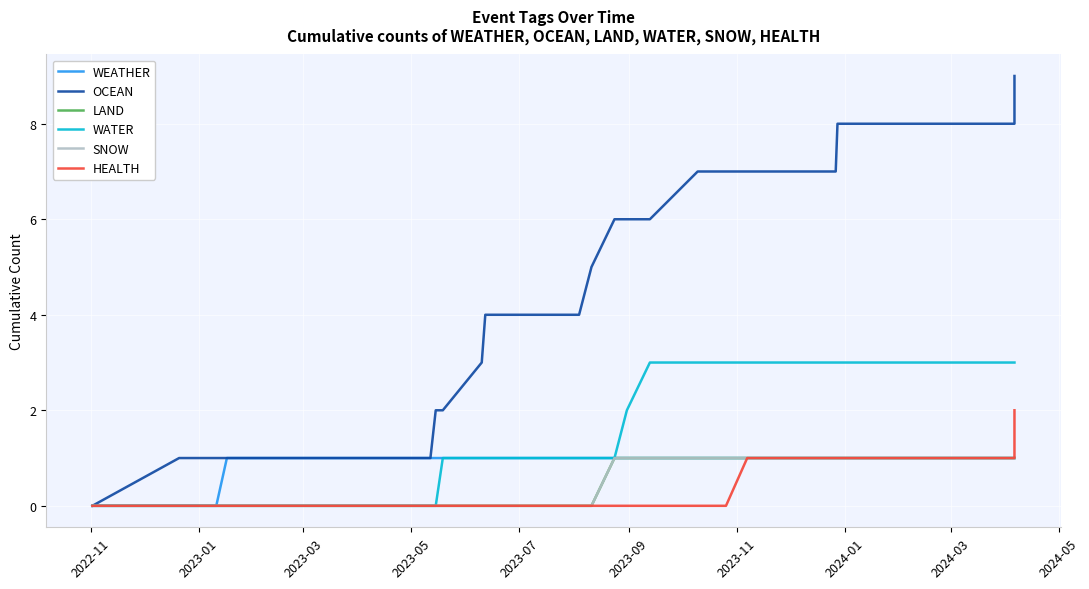

How many categories are shown in the chart?

40